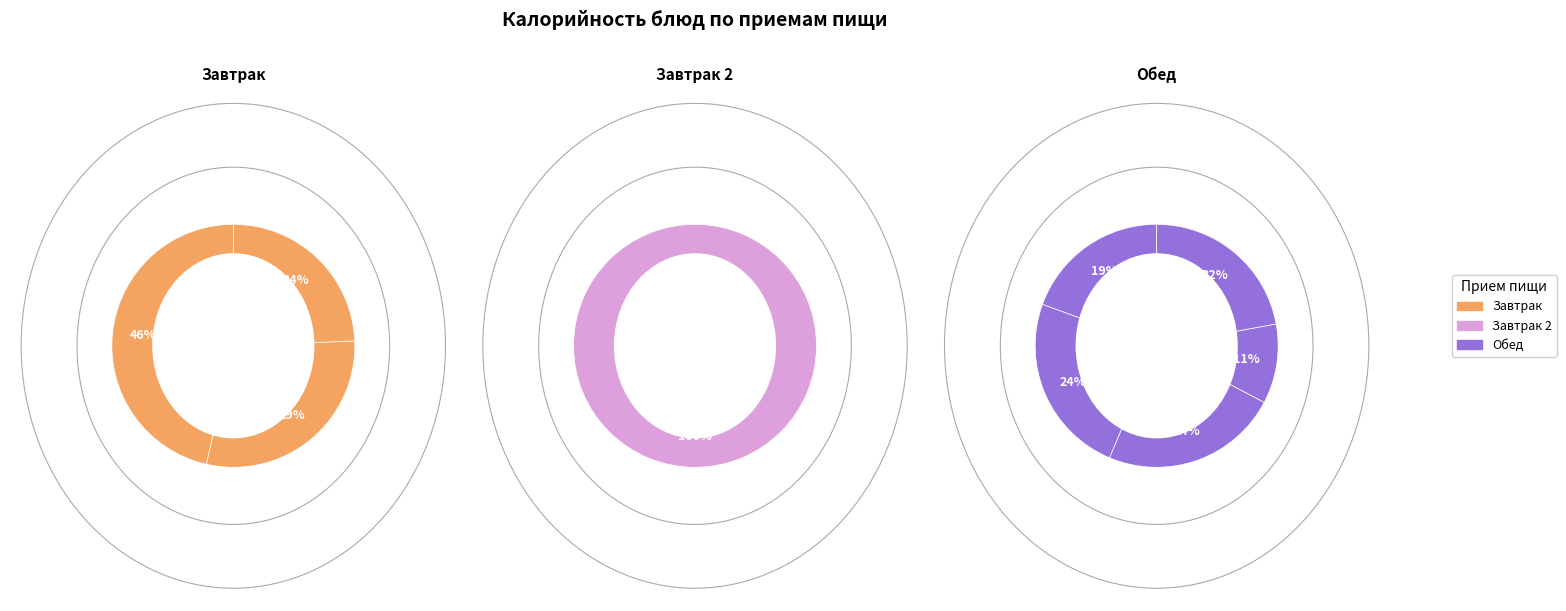

Count the number of slices in the pie.

9